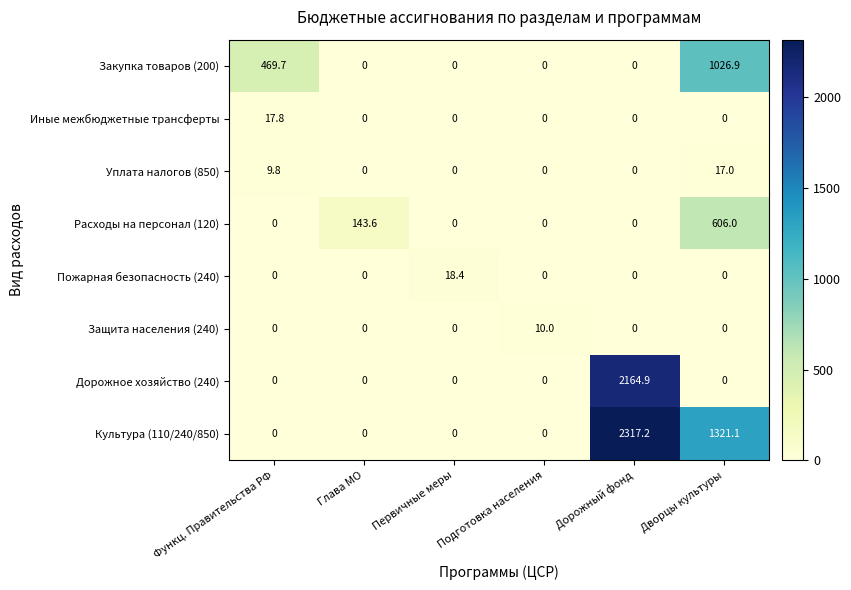

The value of Иные межбюджетные трансферты at Глава МО is 0.0. True or false?

True